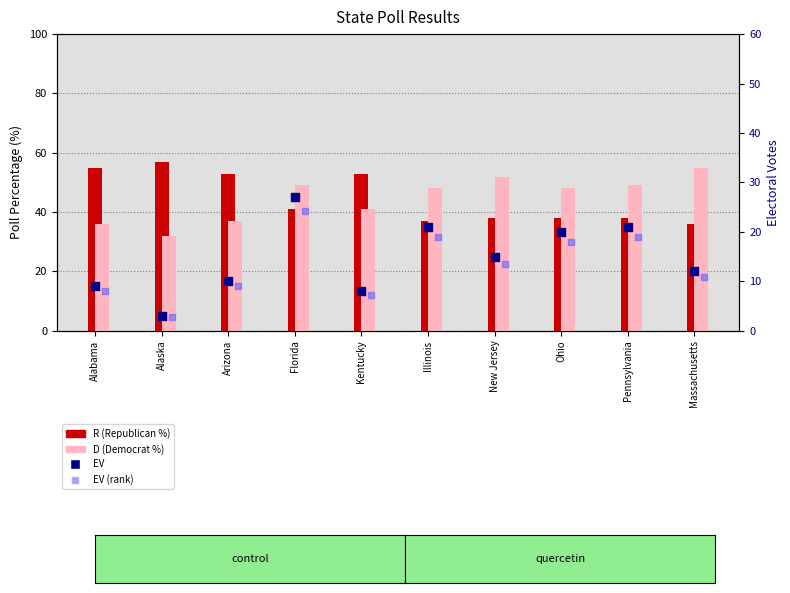

Which series has the widest spread of Y values?

EV (Electoral Votes)